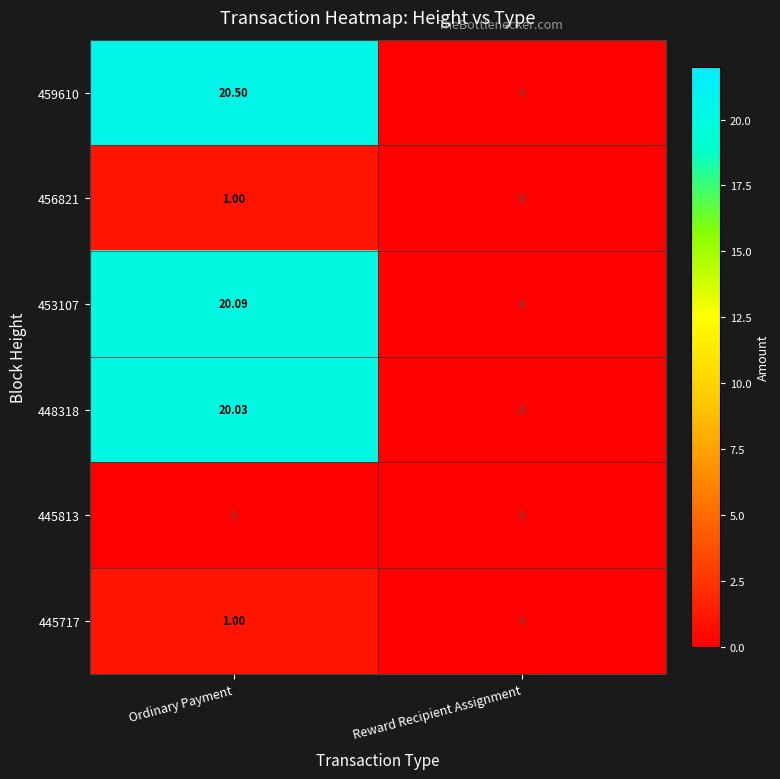

Which series has the largest total across all categories?

459610